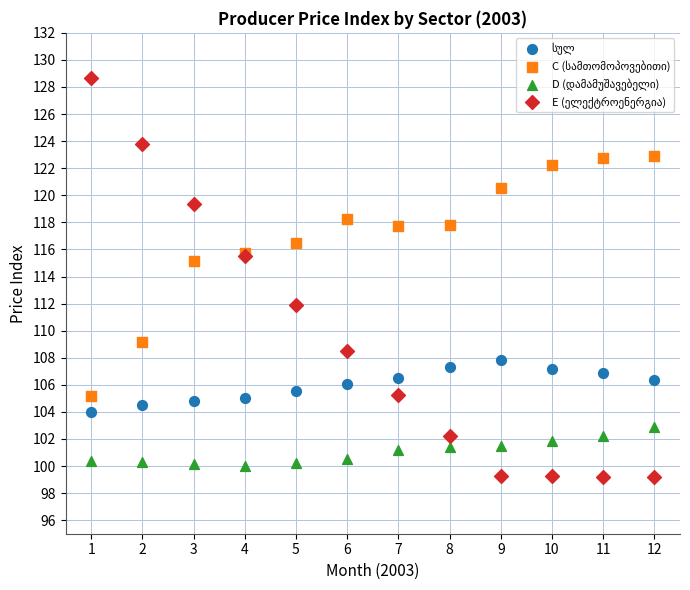

What is the X range (max minus min) for the scatter plot?

11.0